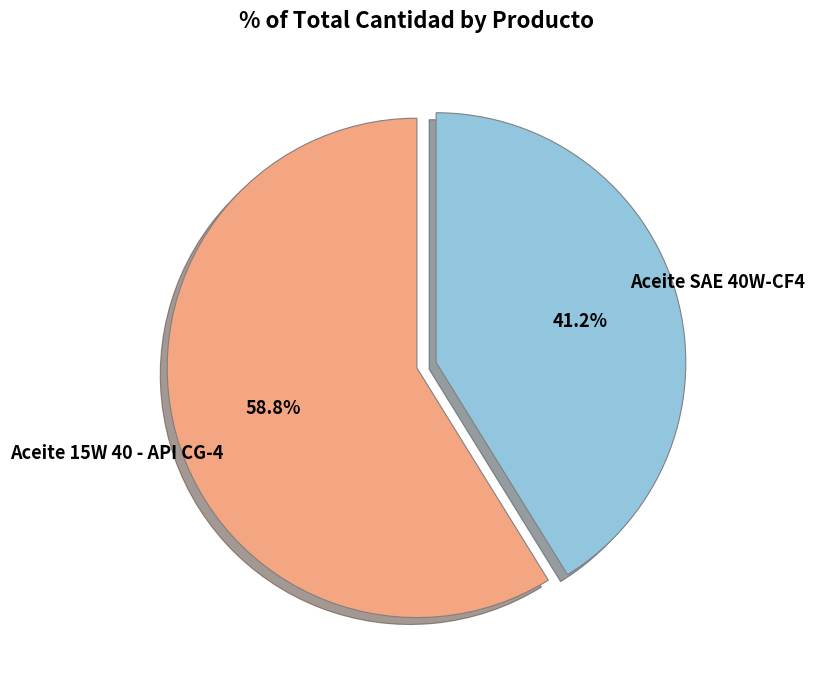

To the nearest percent, what is the difference between the Aceite SAE 40W-CF4 and Aceite 15W 40 - API CG-4 slice percentages?

18%